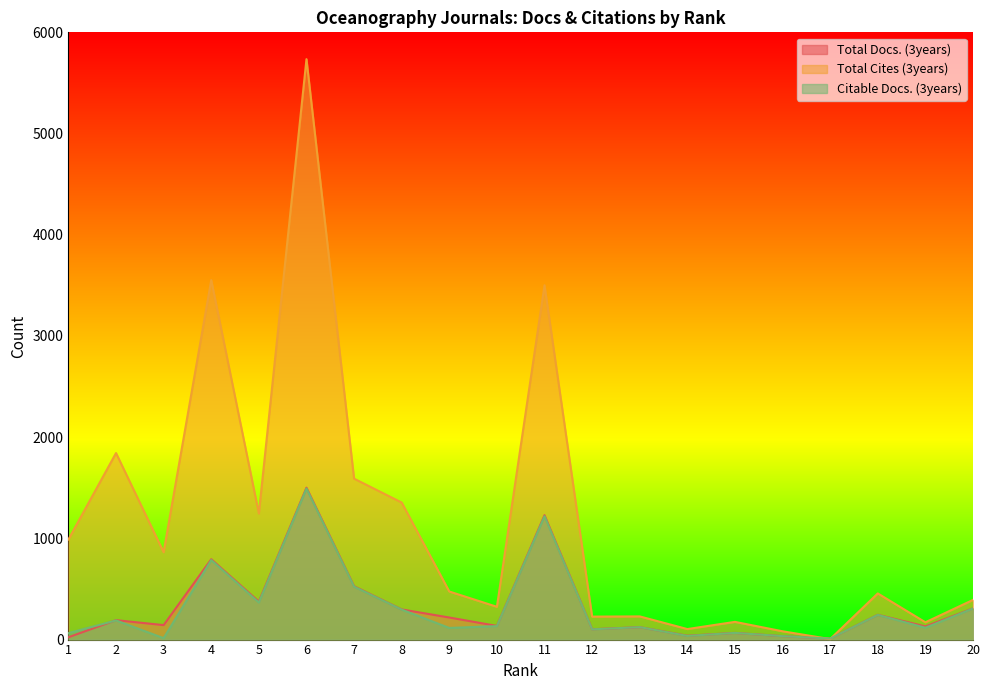

Which series has the largest total across all categories?

Total Cites (3years)